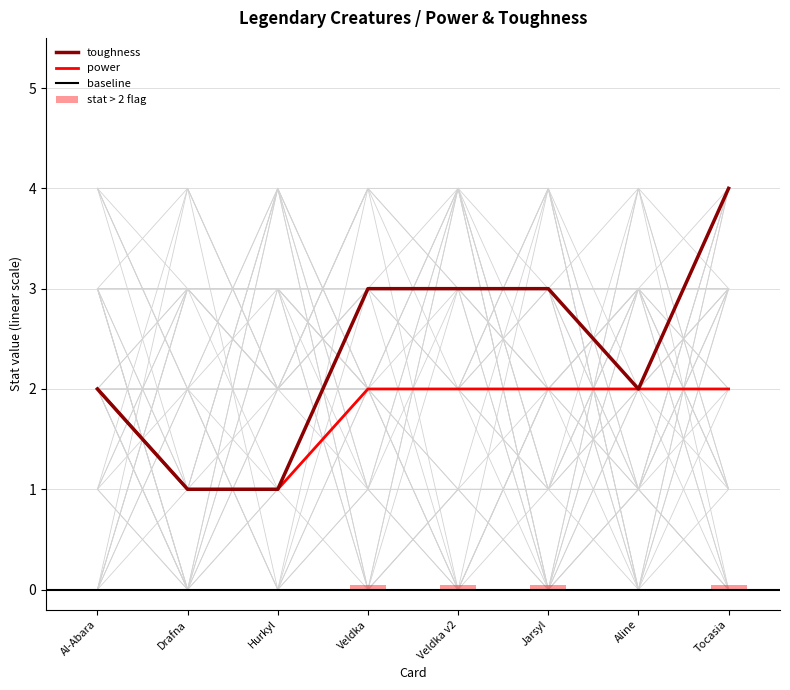

How many values in the power series are below 2?

2